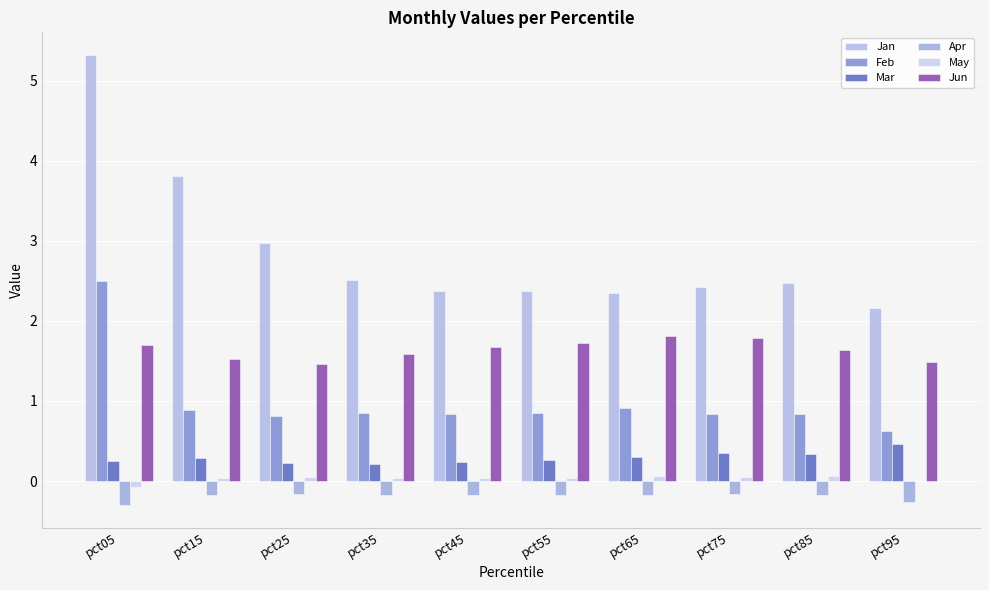

What is the average value of the Mar series?

0.3